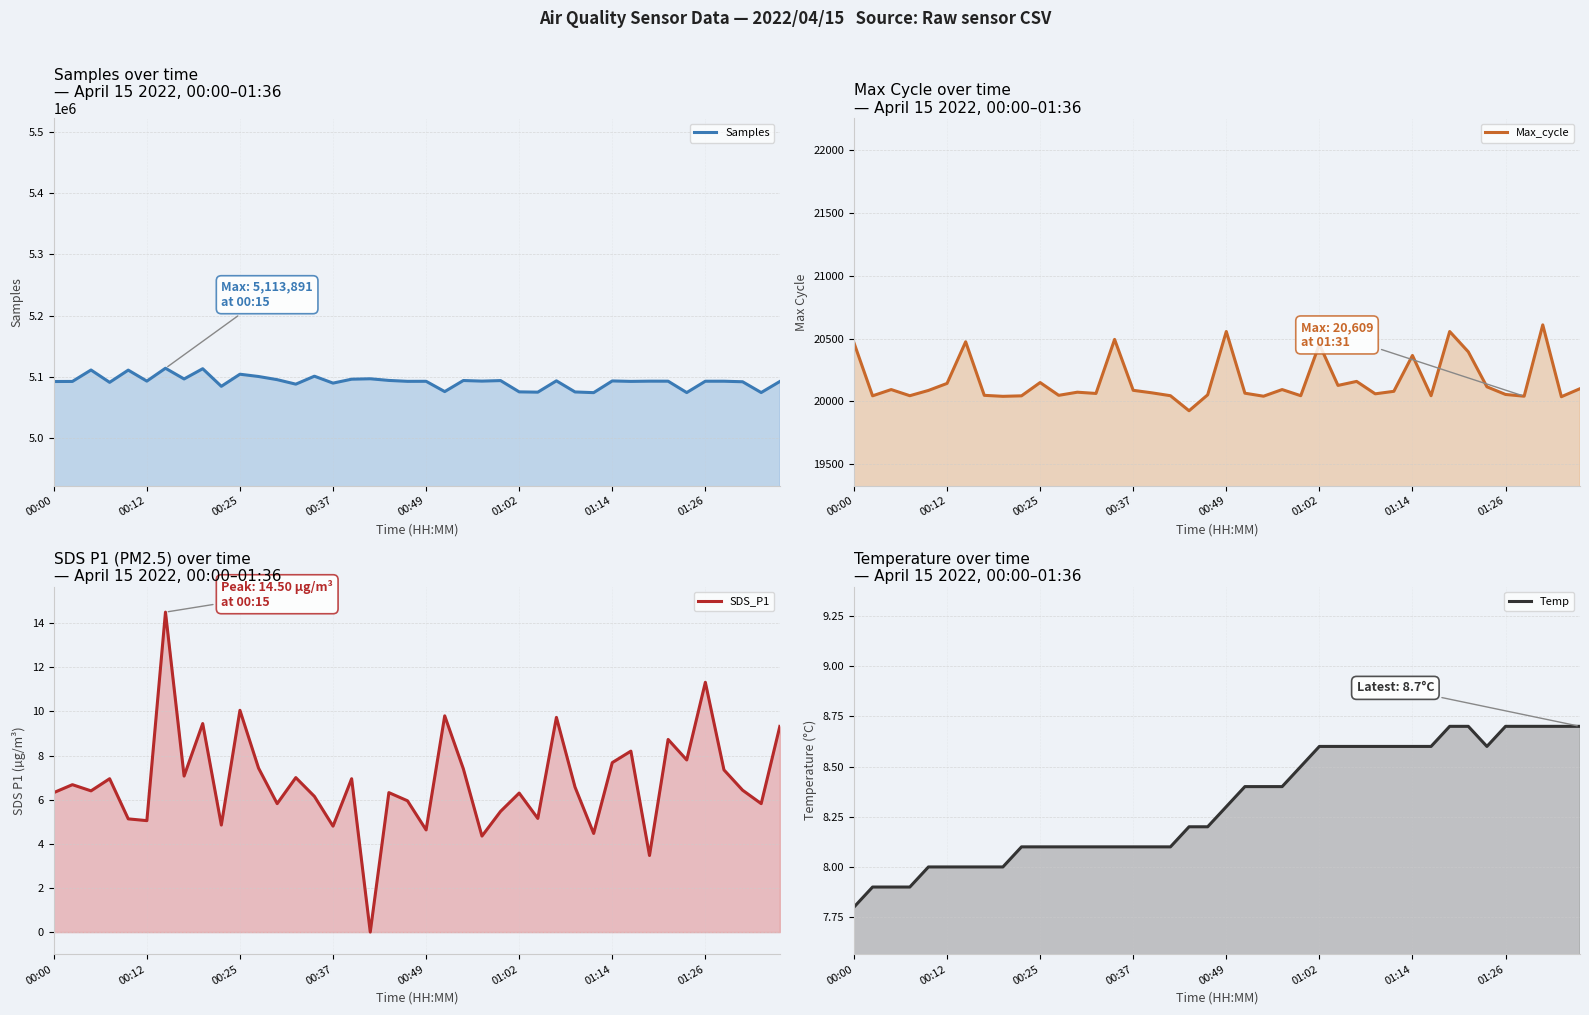

True or false: SDS_P1 and Max_cycle cross at least once.

False